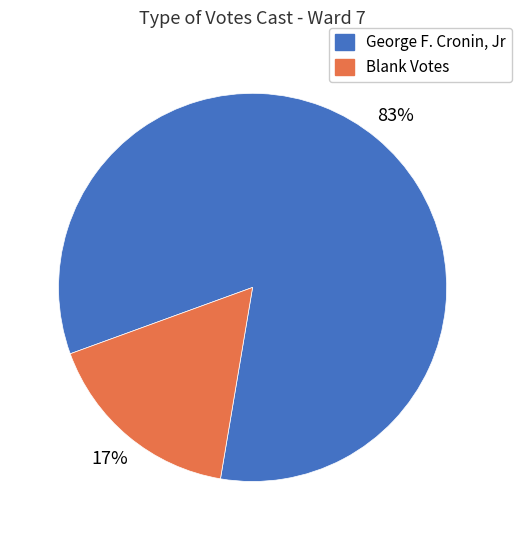

What is the majority slice?

George F. Cronin, Jr